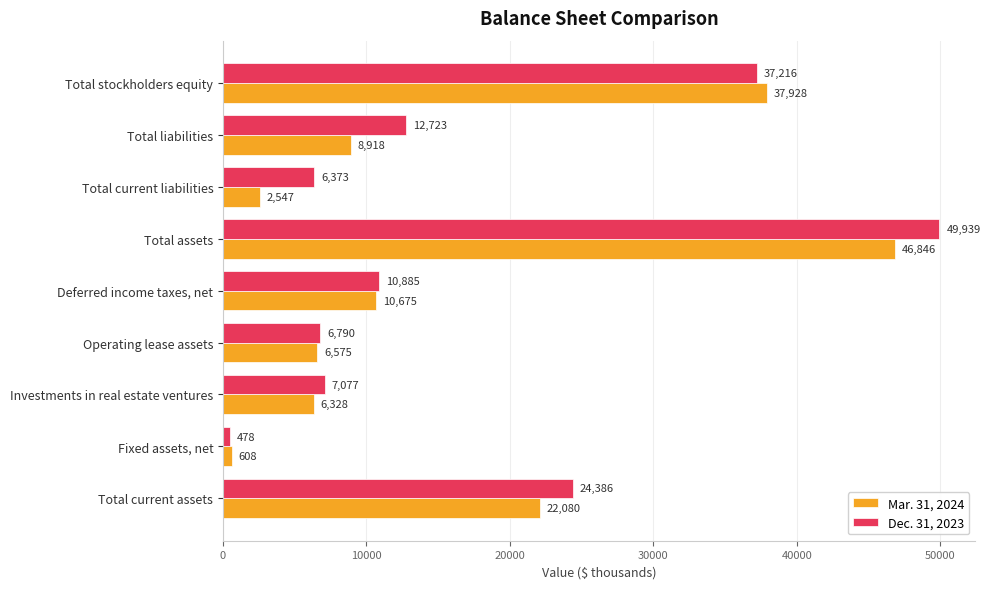

At how many categories does at least one series exceed 18257?

3